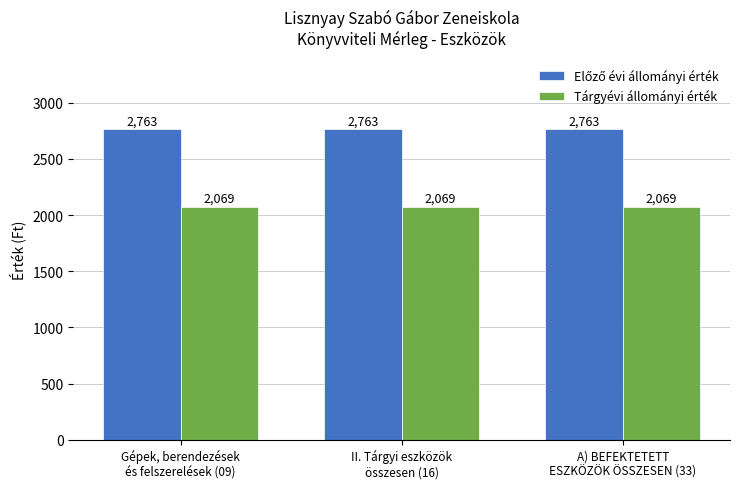

What is the value of the Tárgyévi állományi érték bar at the 3rd from the left?

2069